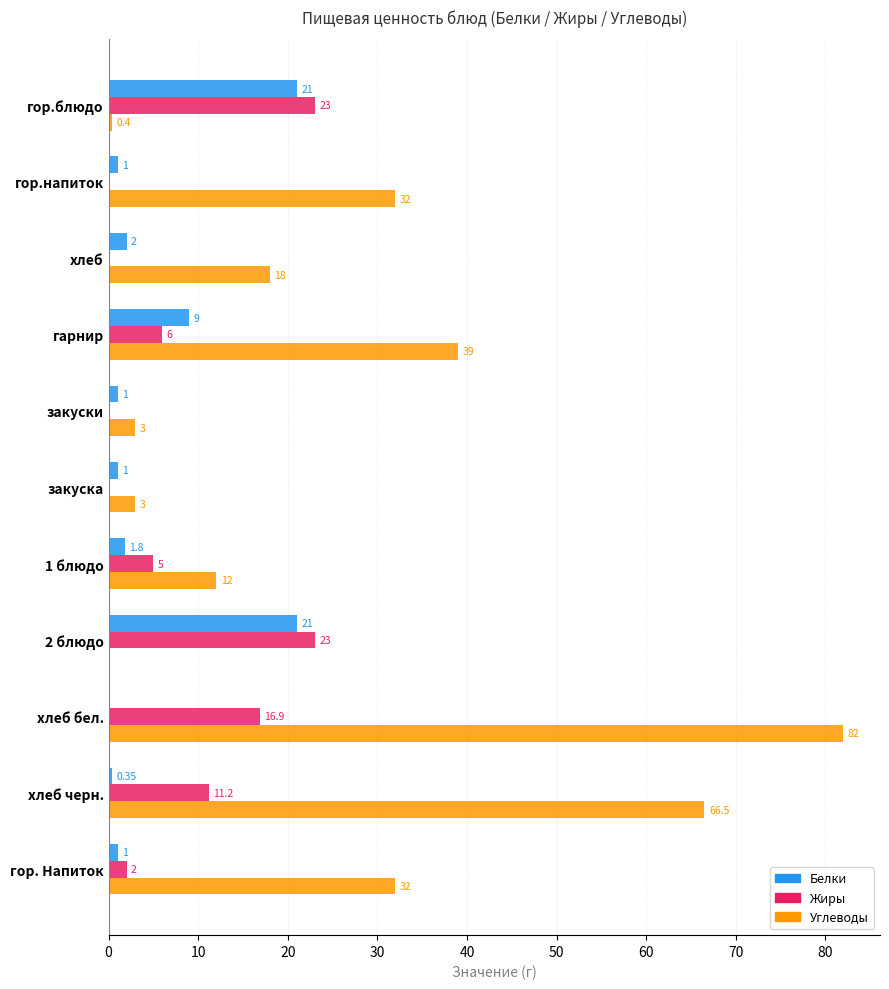

Between закуски and 2 блюдо, which series saw the biggest shift?

Жиры